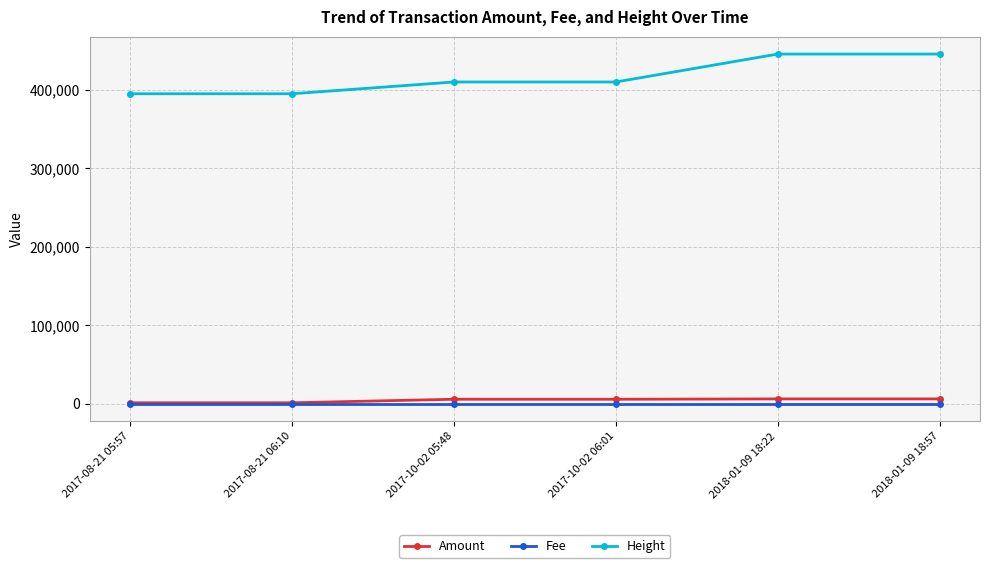

What position from the right is 2017-08-21 06:10?

5